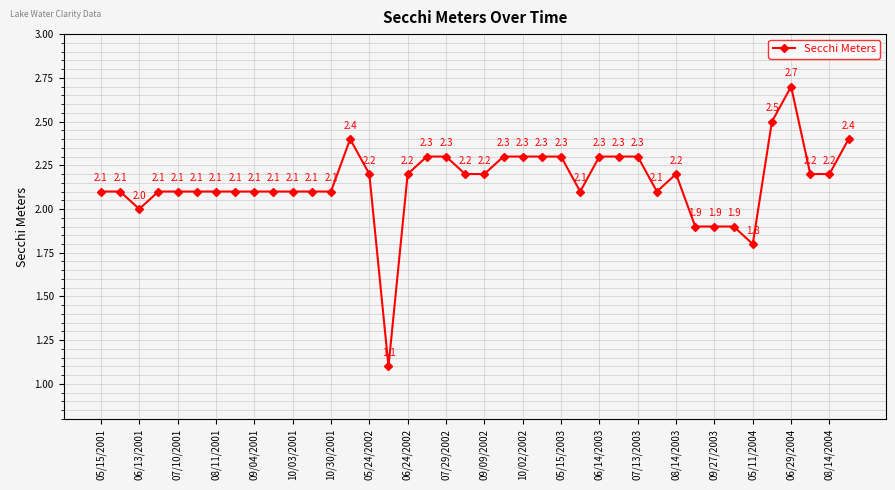

What is the smallest value displayed?

1.1